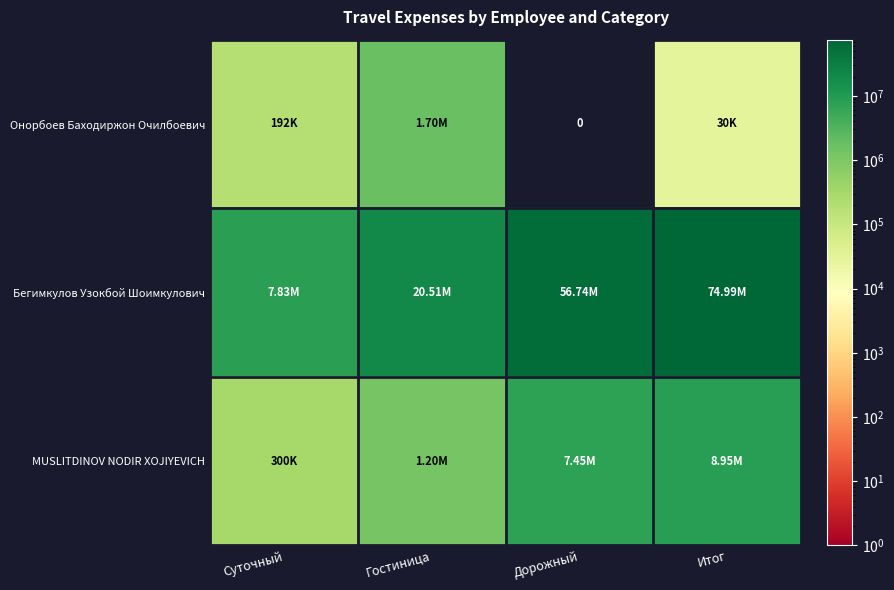

What is the difference between the maximum and second lowest values in the Онорбоев Баходиржон Очилбоевич series?

1670000